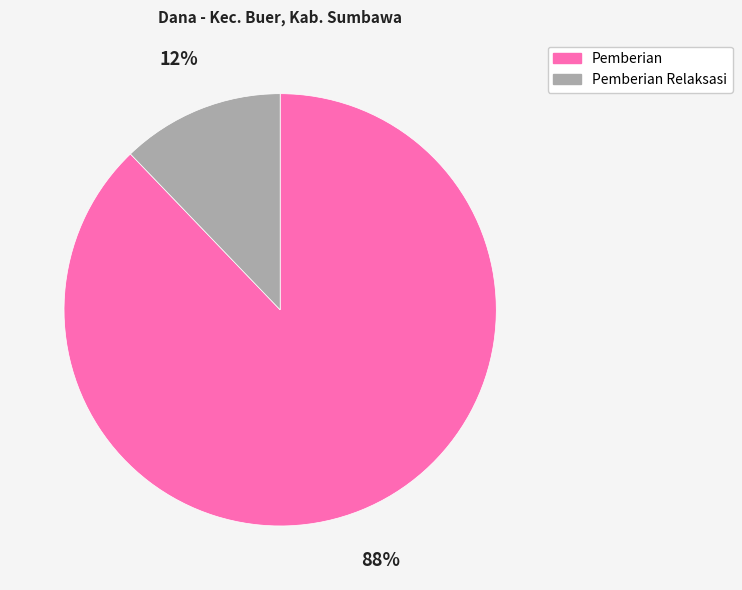

Is there a majority slice in this chart?

Yes